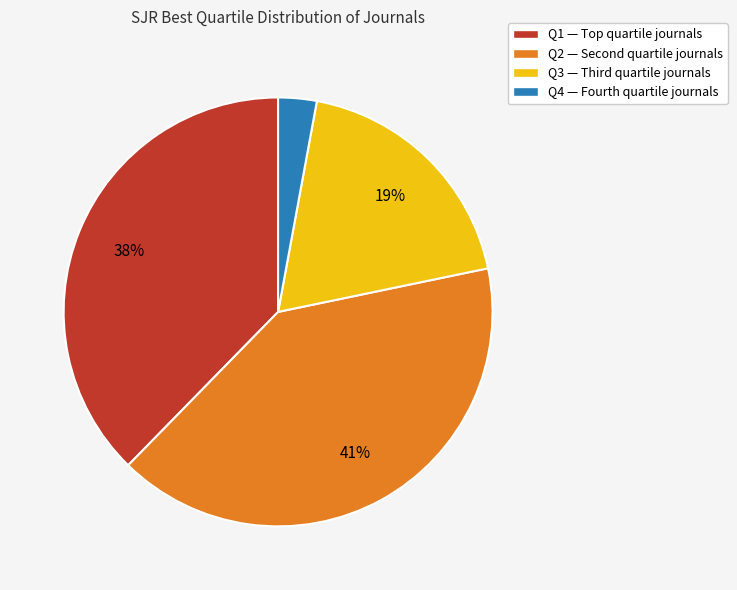

Which slice is the smallest?

Q4